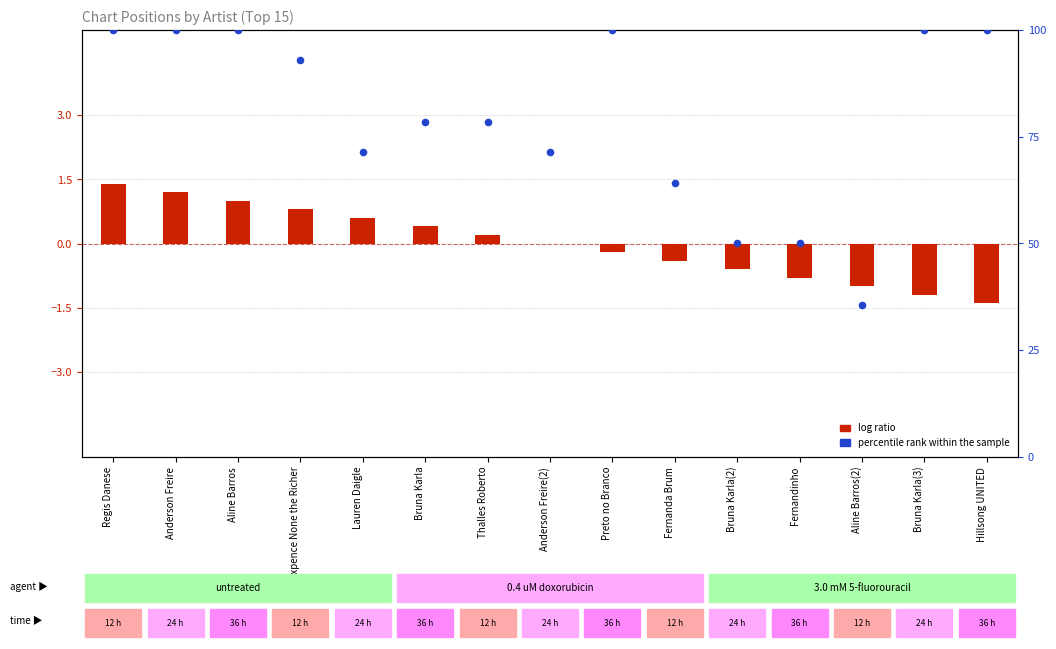

What are all the series names shown in the legend?

log ratio, percentile rank within the sample